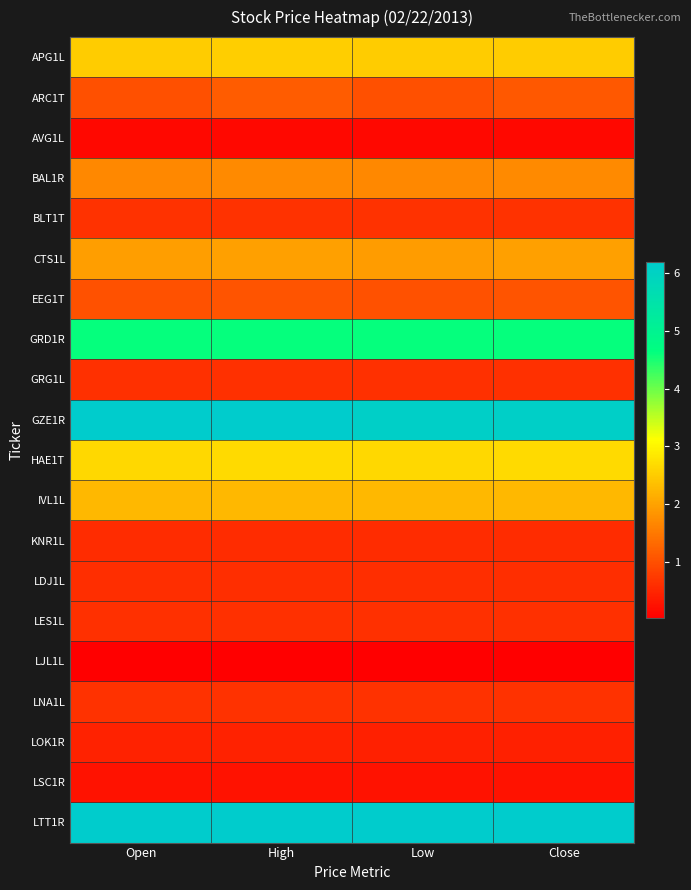

What is the total value across all series at High?

34.9